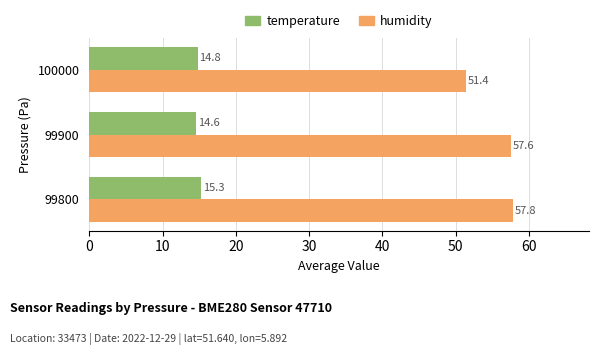

What is the difference between the maximum and minimum values in the temperature series?

0.7